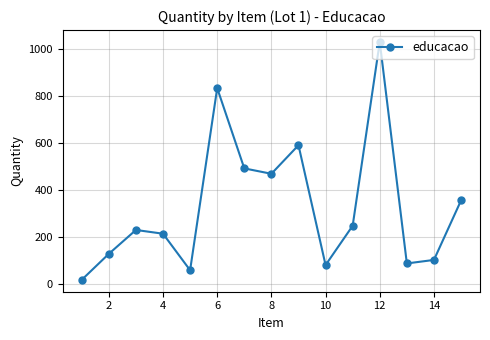

How many points are higher than both their immediate neighbors (excluding endpoints)?

4